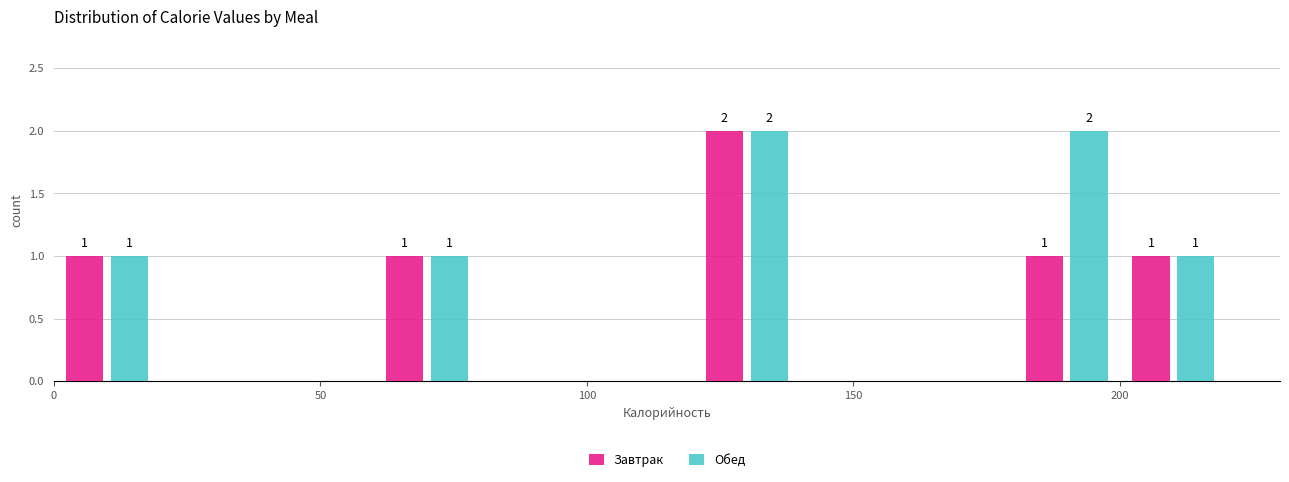

In the Завтрак series, which range on the x-axis has the tallest bar?

120 to 140